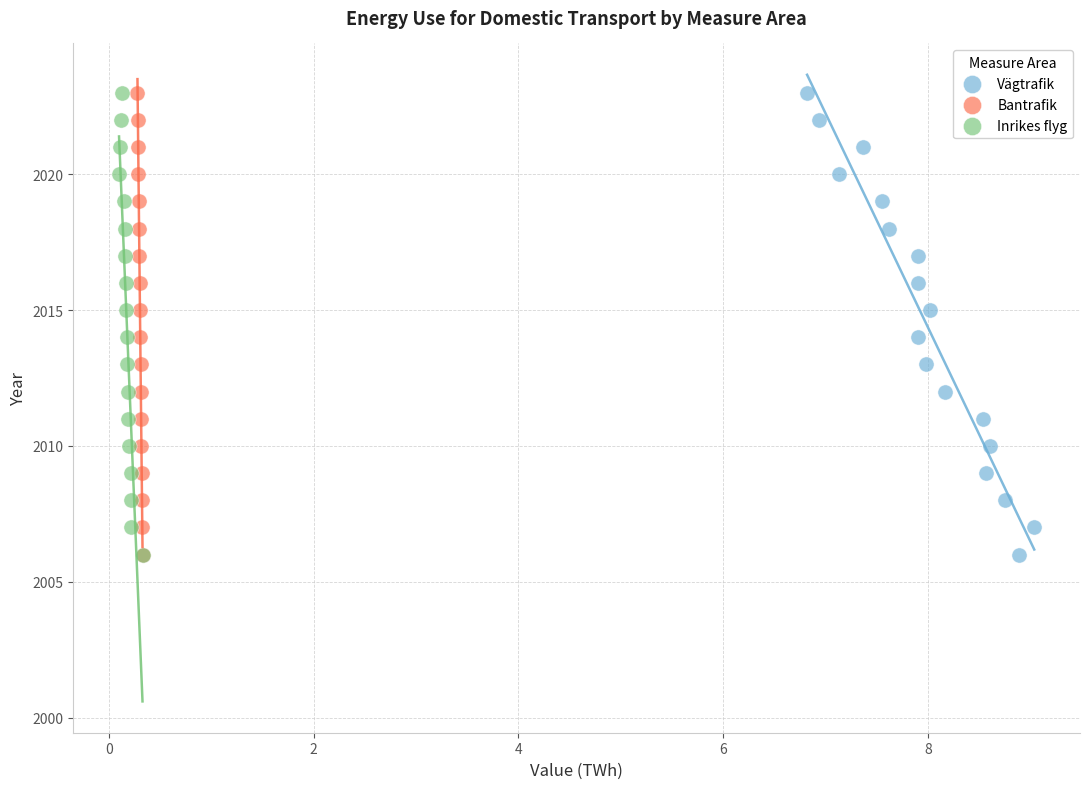

What are all the series names shown in the legend?

Vägtrafik, Bantrafik, Inrikes flyg